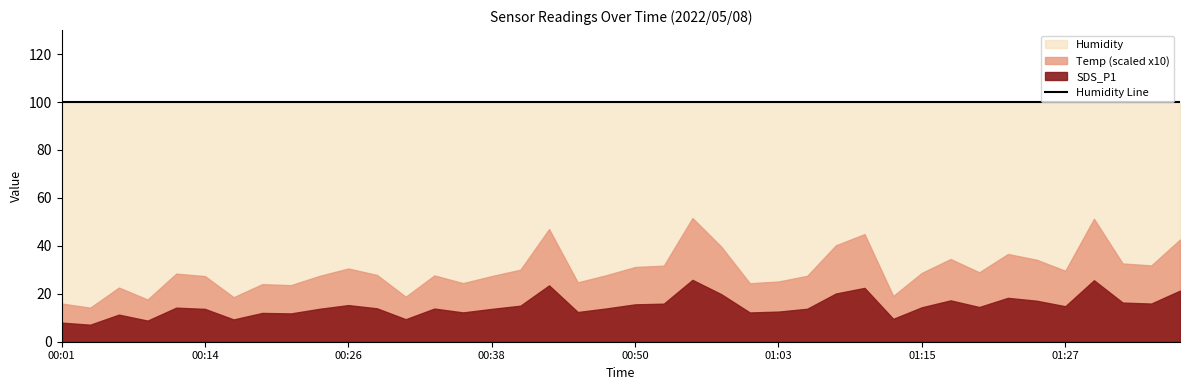

True or false: Temp and Humidity cross at least once.

False